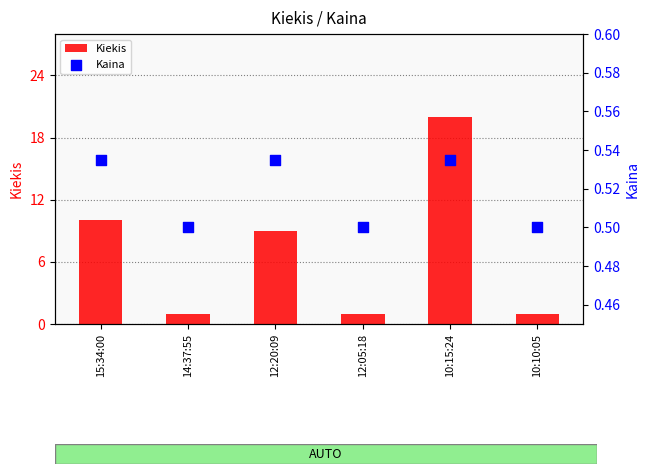

Which series has the largest total across all categories?

Kiekis